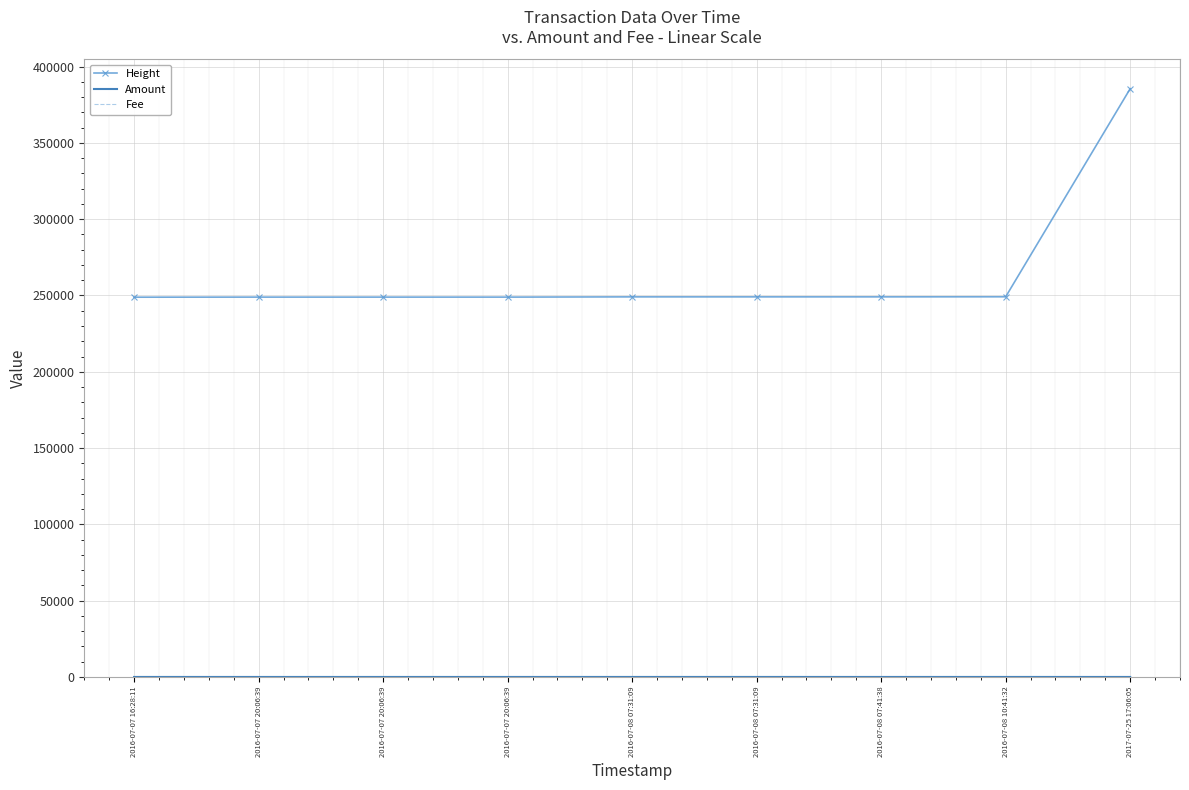

How many lines are shown in the chart?

3